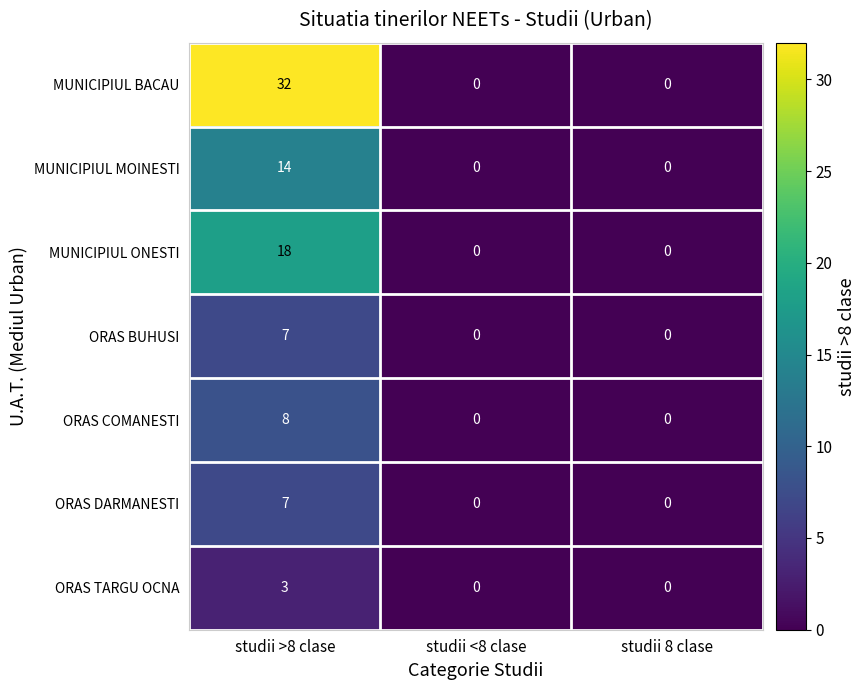

How many MUNICIPIUL MOINESTI values are between 0 and 14?

3